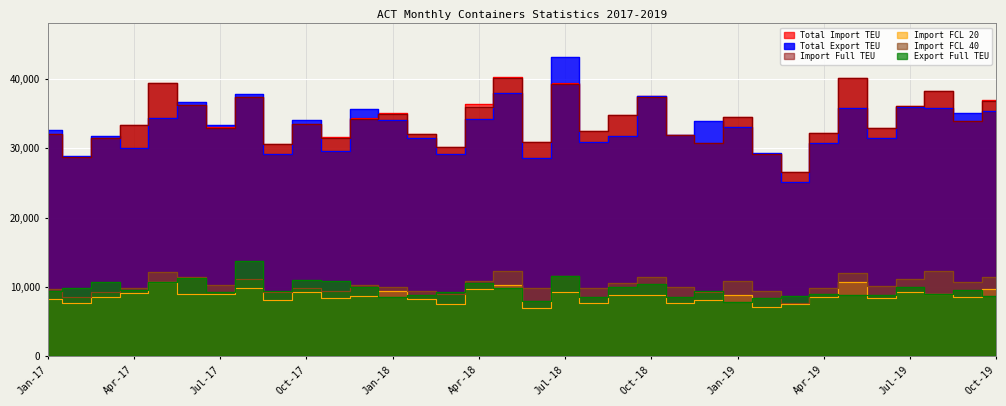

How many times do Import FCL 20 and Export Full TEU cross each other?

9